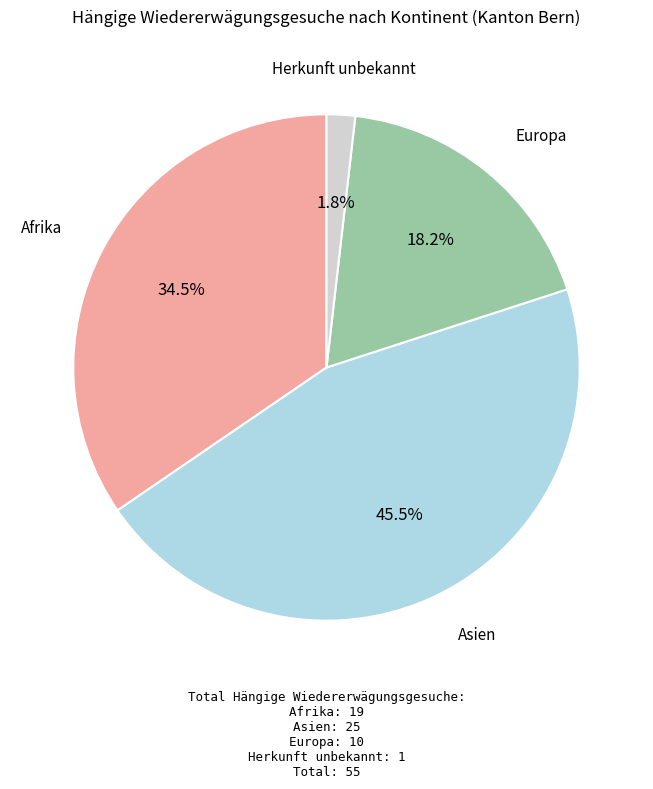

Is there any slice that represents more than half of the pie?

No